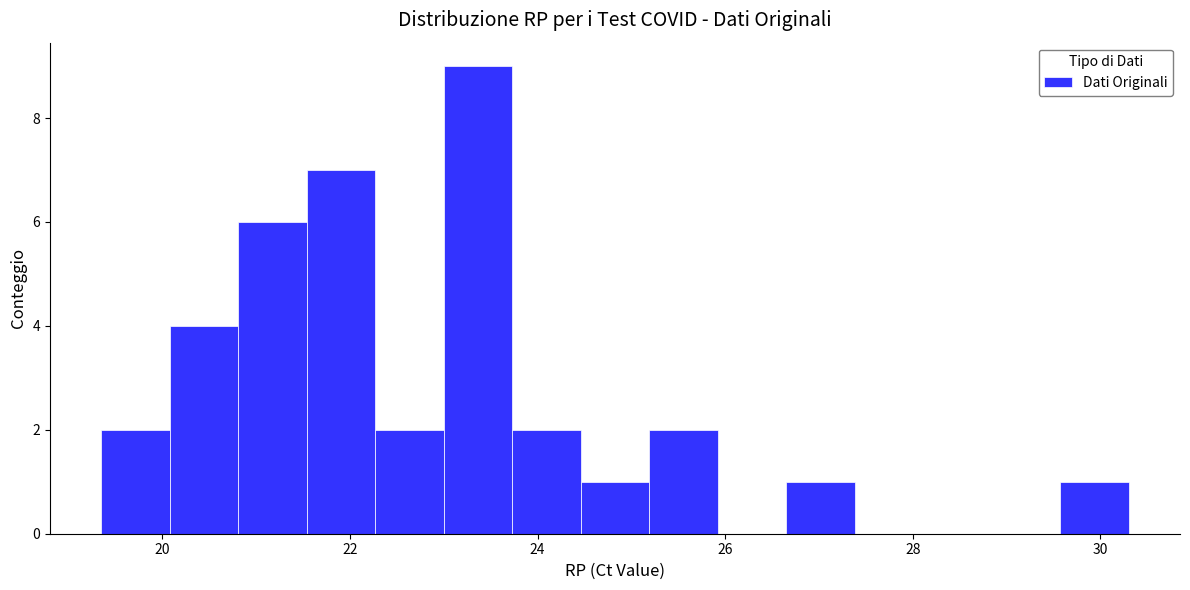

Around what value on the x-axis is the tallest bar? Give the approximate position of its centre, as read against the axis.

23.4